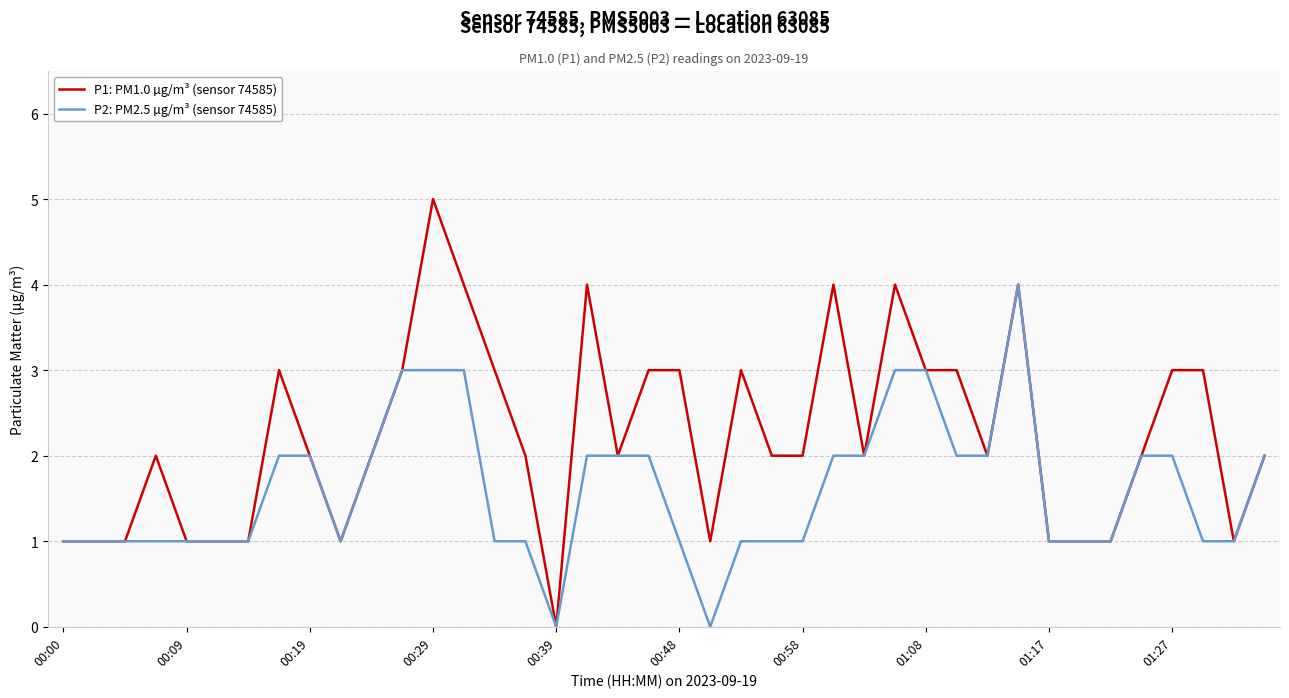

Which series has the largest total across all categories?

P1: PM1.0 µg/m³ (sensor 74585)